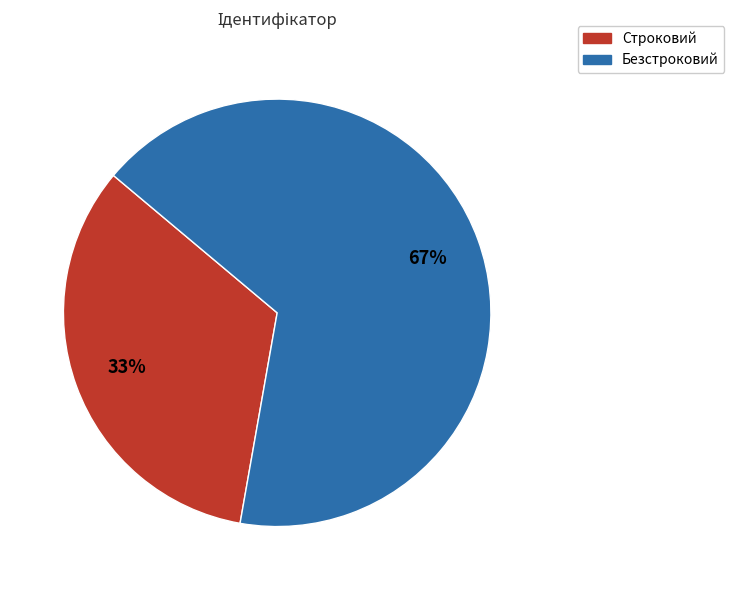

True or false: Строковий accounts for 33% of the total.

True